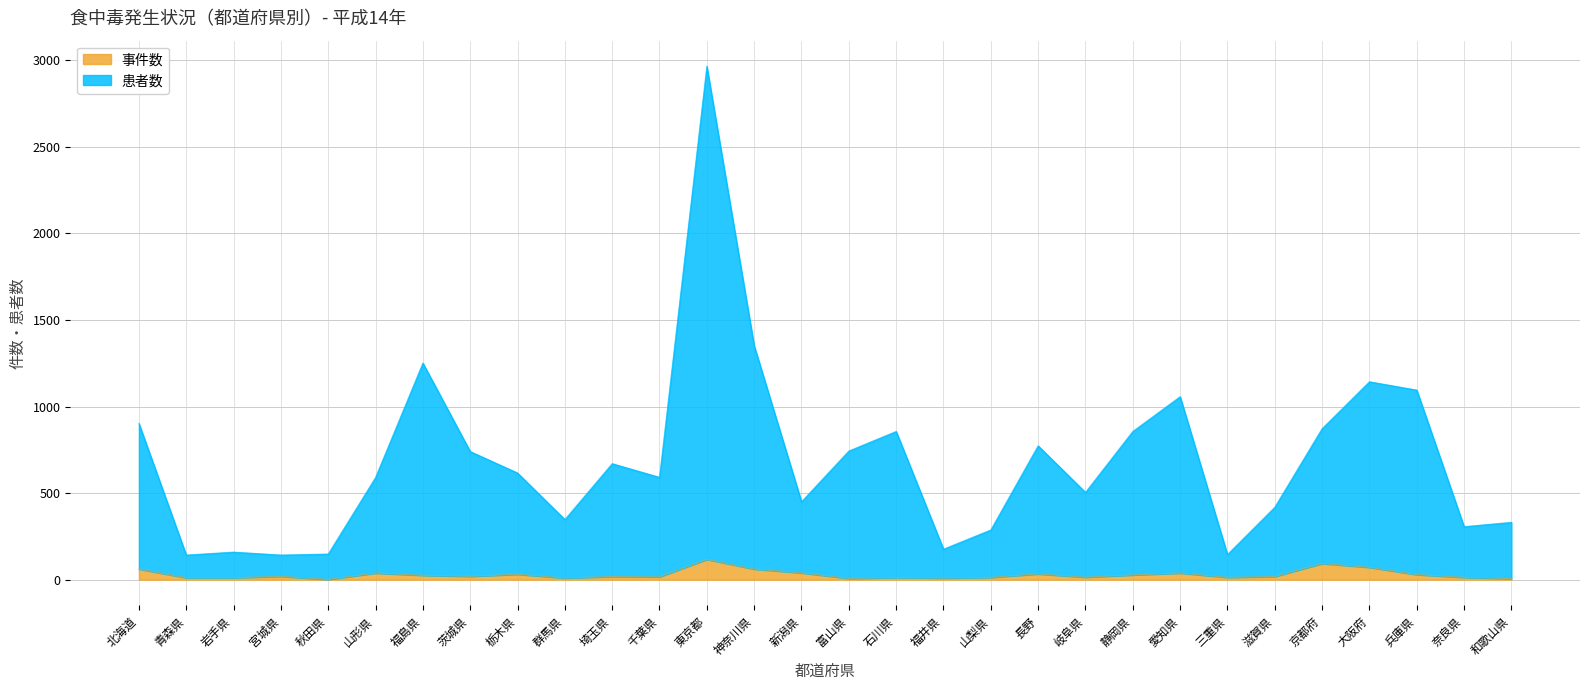

Reading right to left, extract all data points from this chart.

事件数: 和歌山県=6	奈良県=13	兵庫県=29	大阪府=71	京都府=93	滋賀県=18	三重県=13	愛知県=38	静岡県=27	岐阜県=14	長野=33	山梨県=13	福井県=9	石川県=12	富山県=7	新潟県=39	神奈川県=61	東京都=117	千葉県=16	埼玉県=18	群馬県=9	栃木県=31	茨城県=19	福島県=25	山形県=38	秋田県=1	宮城県=19	岩手県=11	青森県=11	北海道=61
患者数: 和歌山県=331	奈良県=306	兵庫県=1095	大阪府=1143	京都府=872	滋賀県=418	三重県=145	愛知県=1057	静岡県=856	岐阜県=504	長野=773	山梨県=287	福井県=176	石川県=856	富山県=743	新潟県=450	神奈川県=1351	東京都=2965	千葉県=591	埼玉県=670	群馬県=347	栃木県=616	茨城県=740	福島県=1251	山形県=590	秋田県=148	宮城県=142	岩手県=159	青森県=142	北海道=902